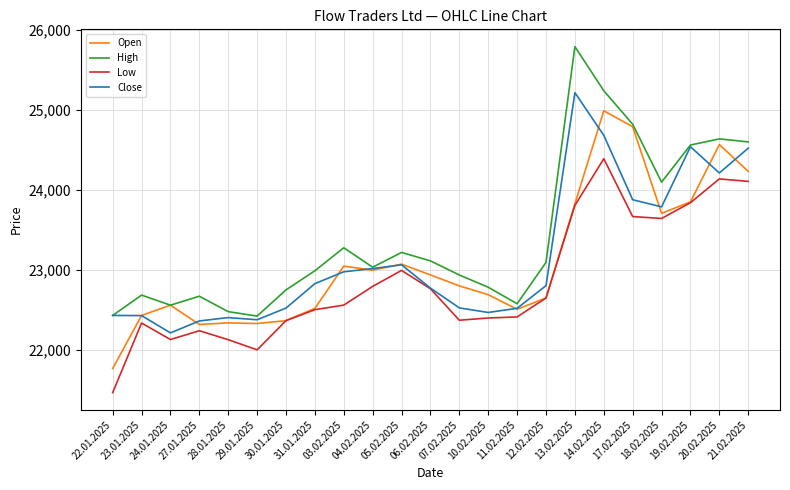

Which category has the highest value across all series?

13.02.2025